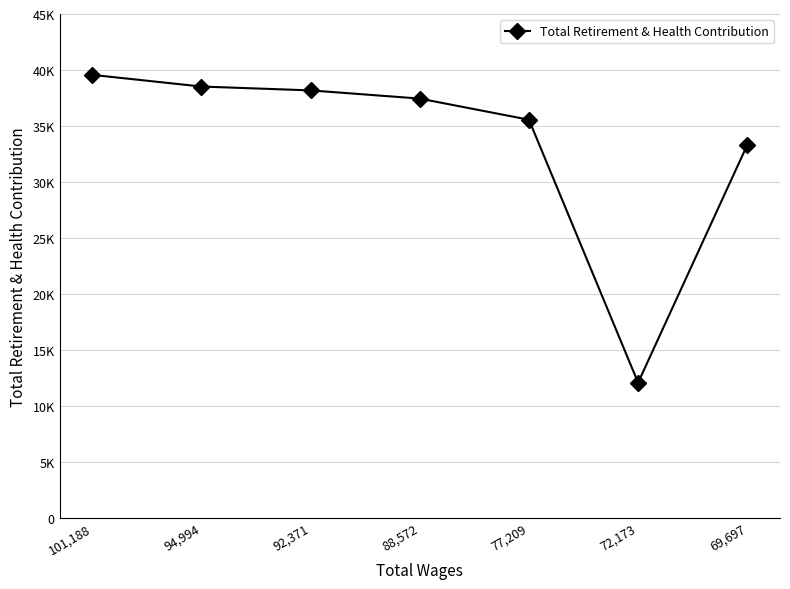

True or false: the data shows 37441 at 88,572.

True